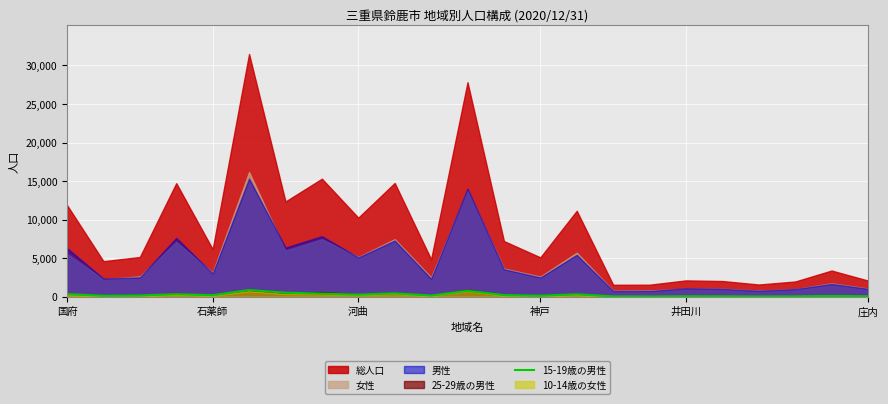

Rank the categories by value from lowest to highest.

16, 19, 15, 20, 18, 22, 17, 21, 石薬師, 13, 10, 河曲, 井田川, 12, 8, 14, 神戸, 国府, 7, 9, 6, 11, 庄内